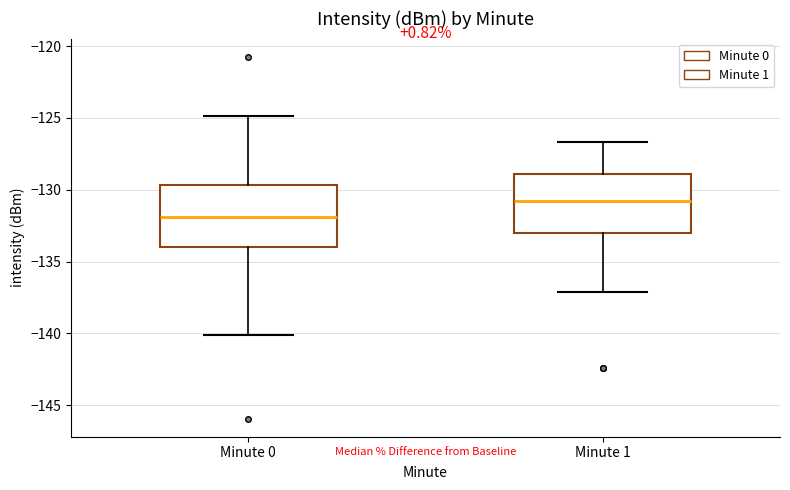

Which box's median line is the lowest?

Minute 0